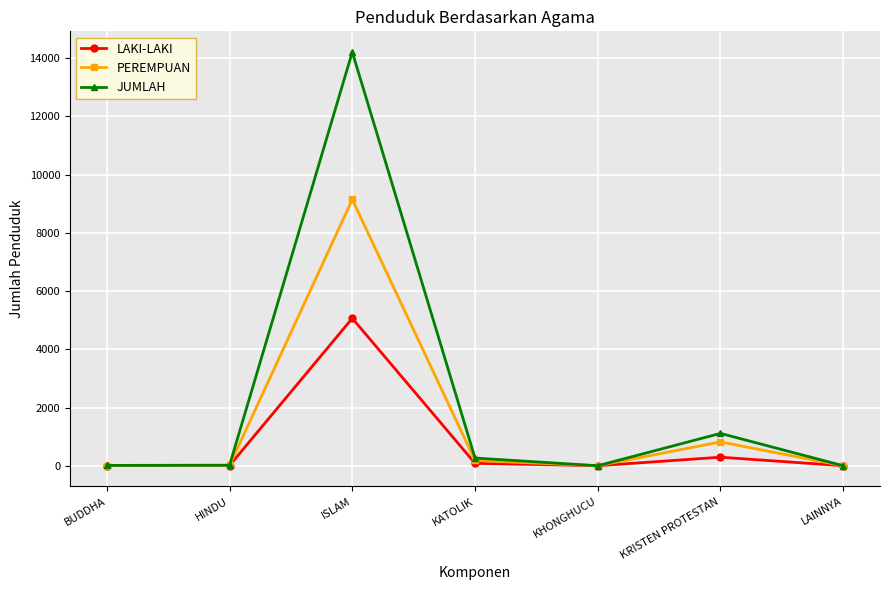

What position from the left is ISLAM?

3